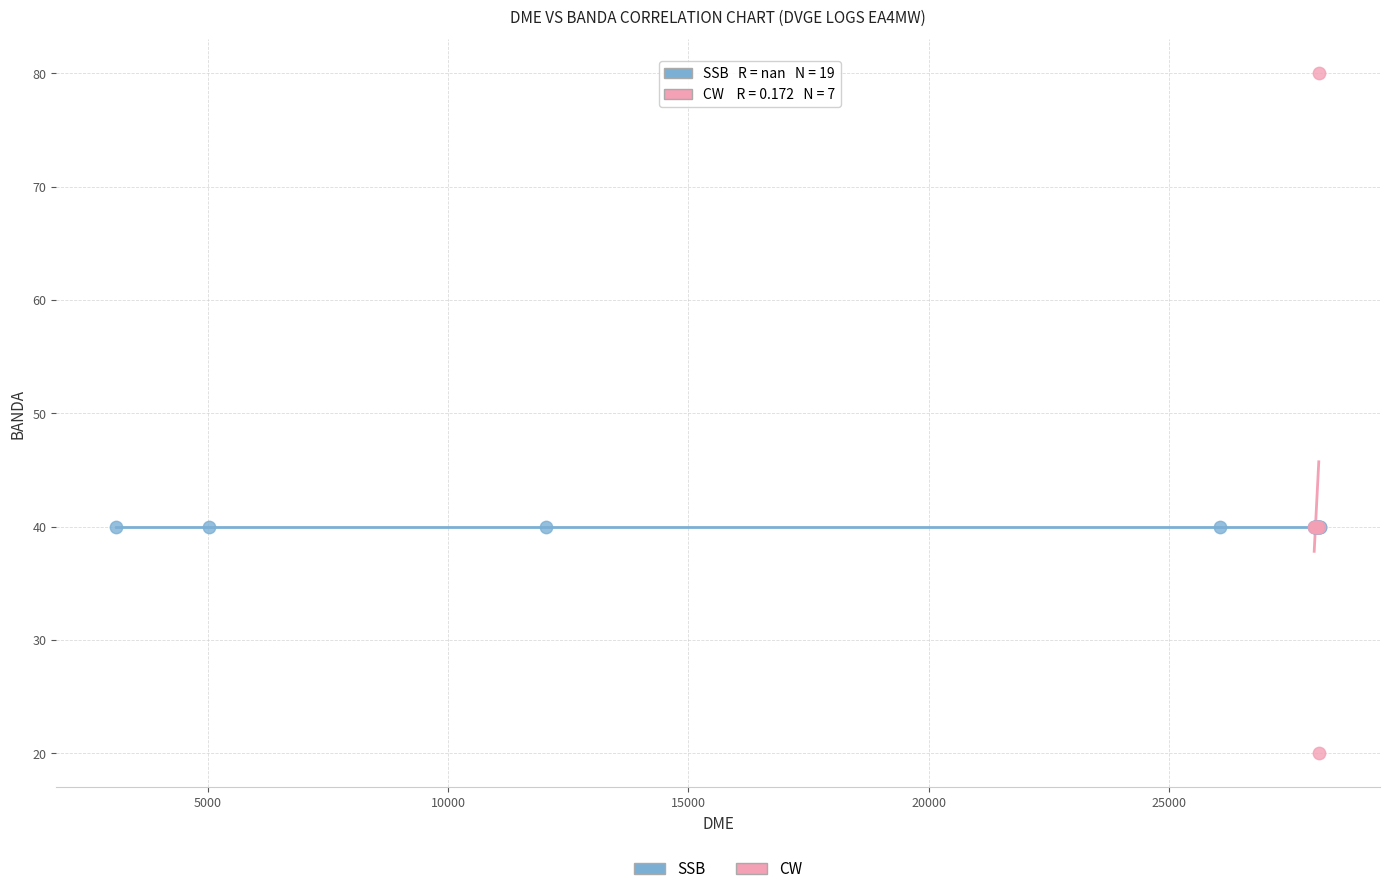

Which series contains the highest Y value?

CW